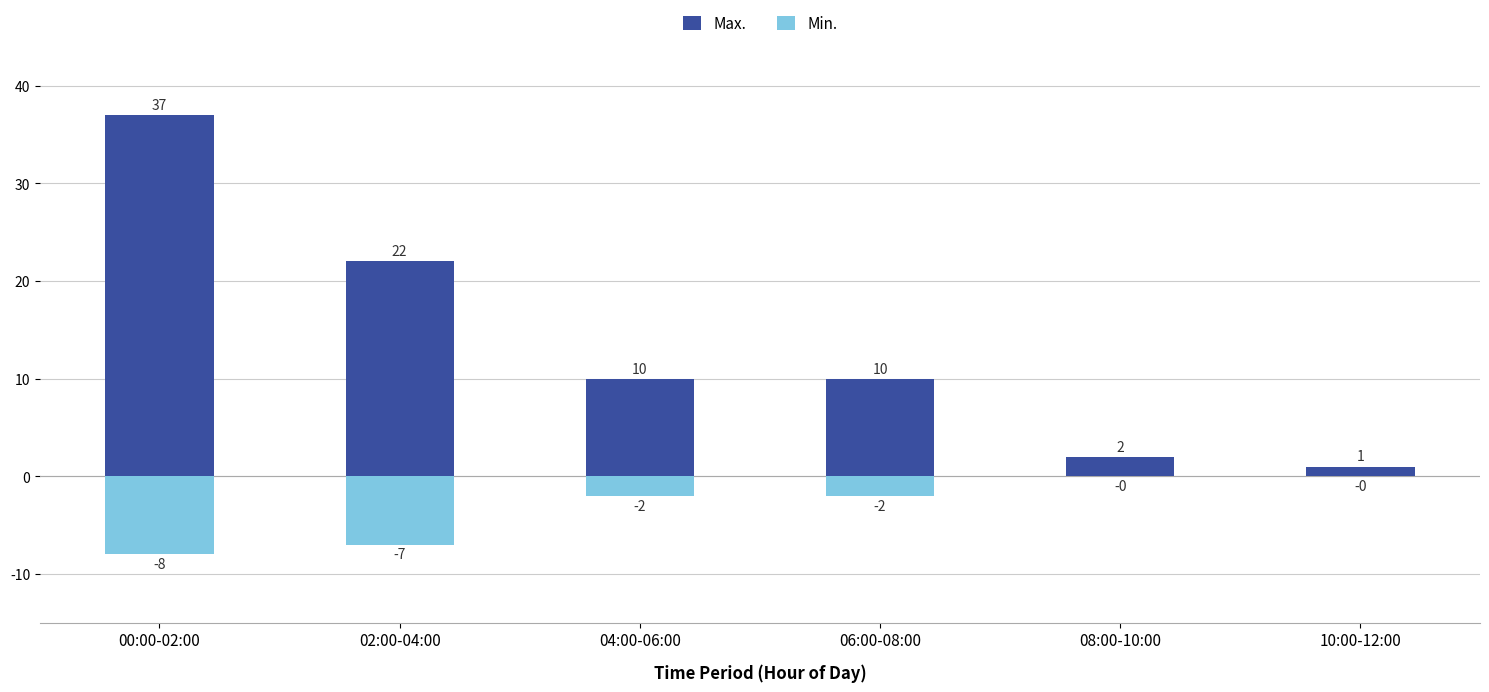

The Max. series shows 63 at 00:00-02:00. True or false?

False